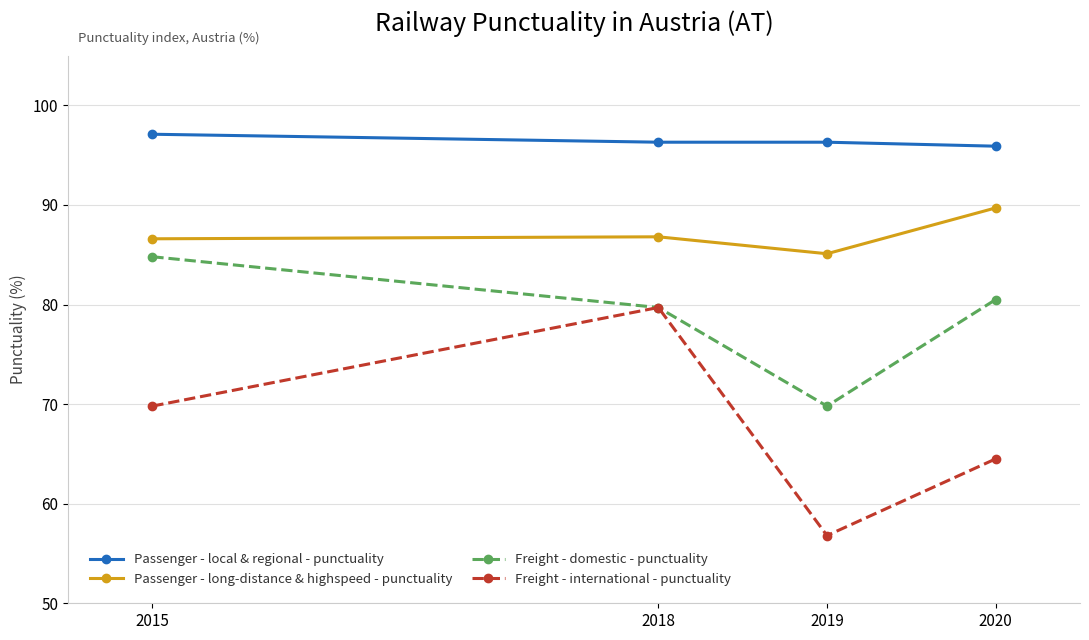

List the series in order of their peak value, highest first.

Passenger - local & regional - punctuality, Passenger - long-distance & highspeed - punctuality, Freight - domestic - punctuality, Freight - international - punctuality